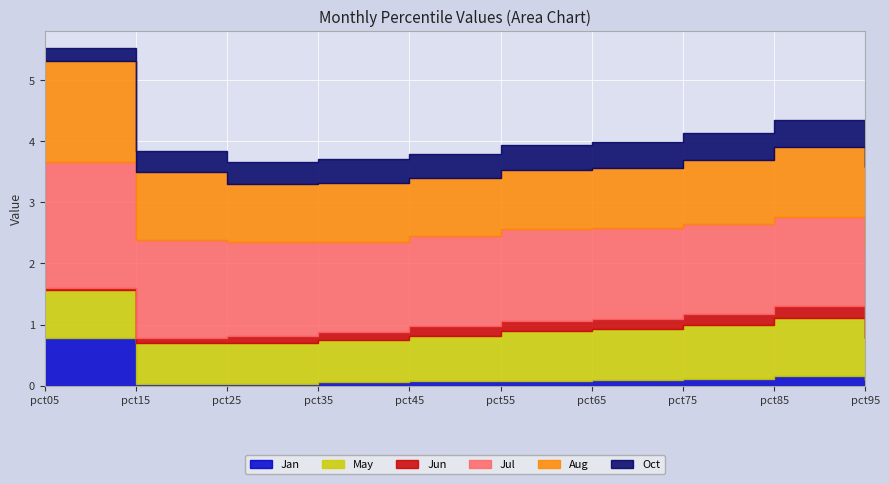

The Aug series shows 1.0 at pct75. True or false?

True